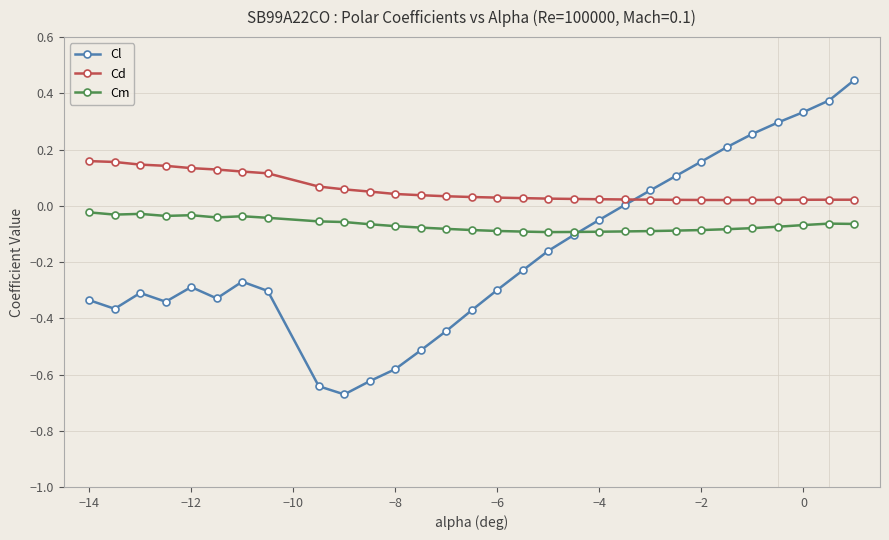

Does the chart have visible grid lines?

No